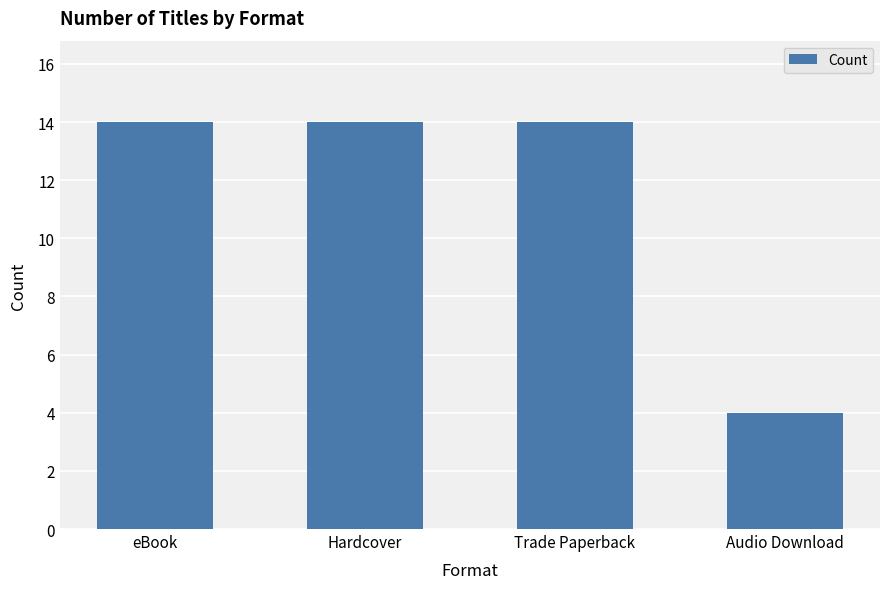

What is the label of the 1st bar from the left?

eBook